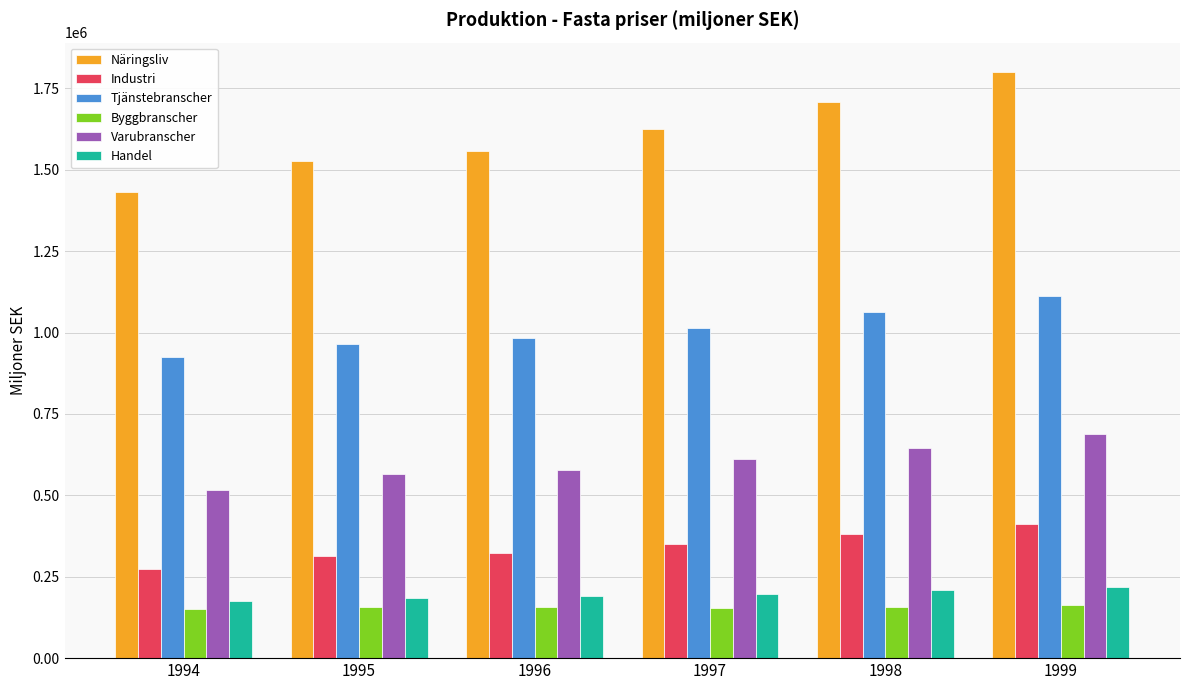

What are all the series names shown in the legend?

Näringsliv, Industri, Tjänstebranscher, Byggbranscher, Varubranscher, Handel